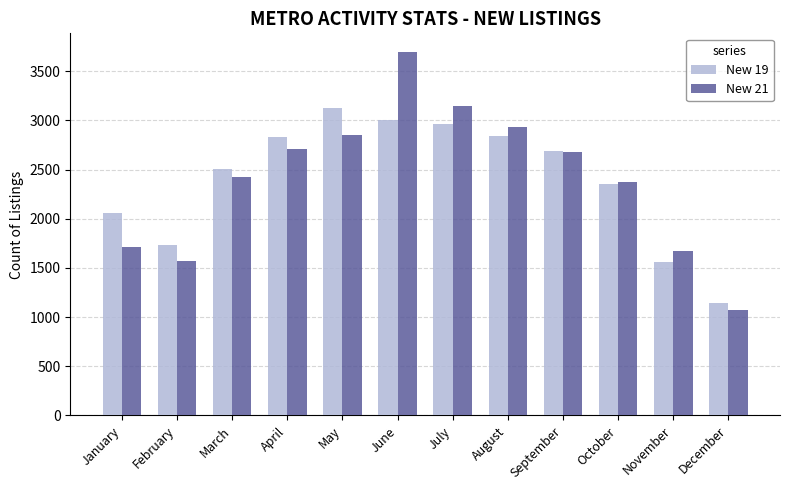

What is the value of the New 19 bar at the 11th from the left?

1563